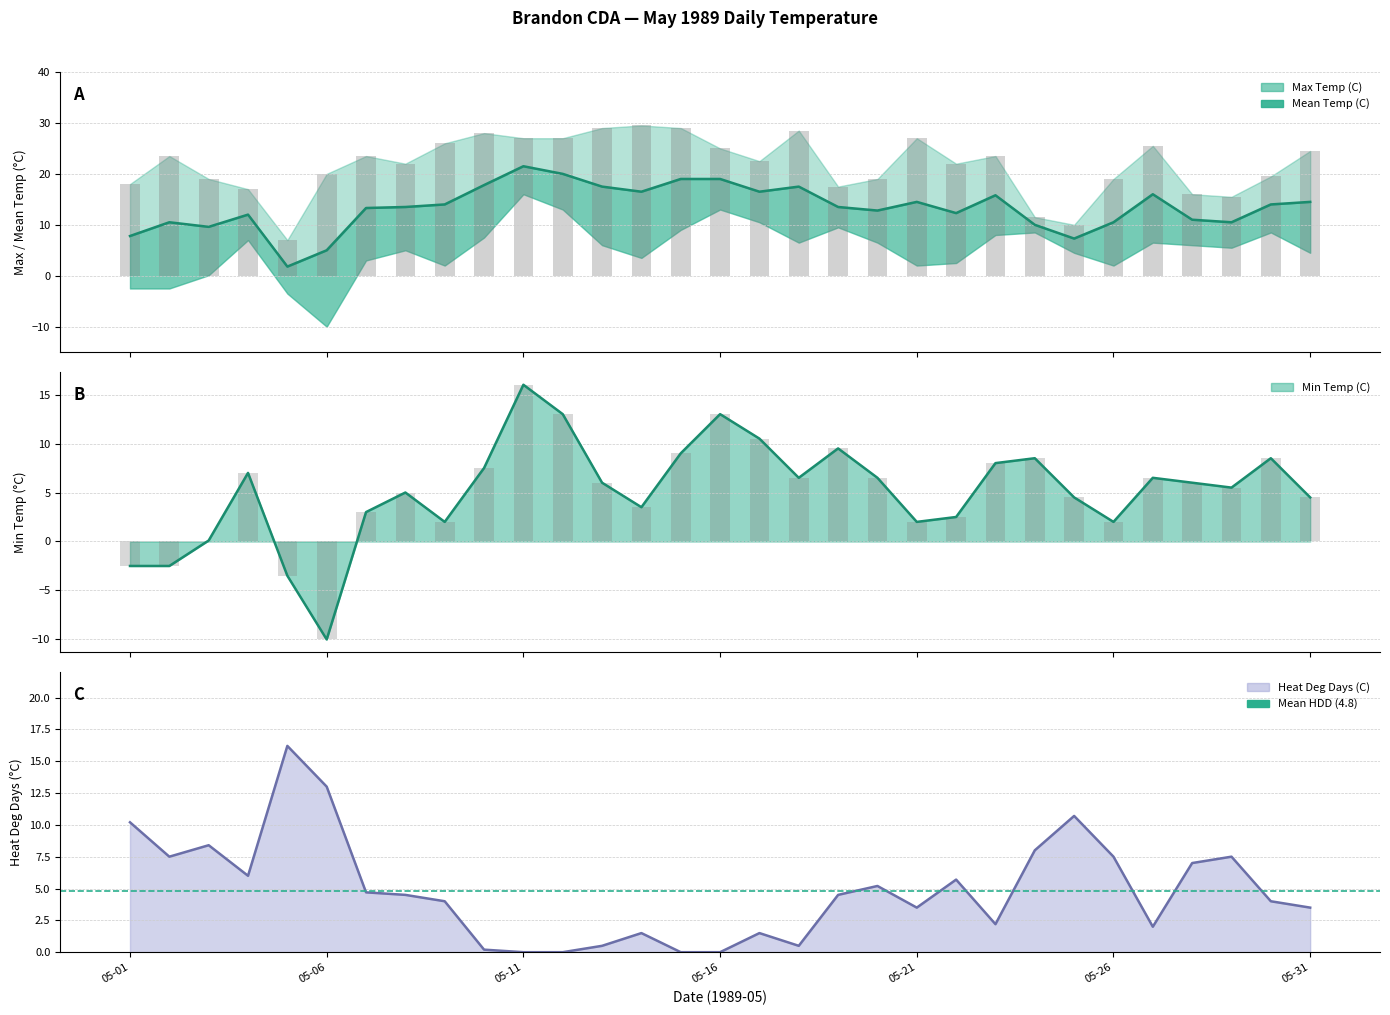

Which label corresponds to the smallest value in the chart?

05-06